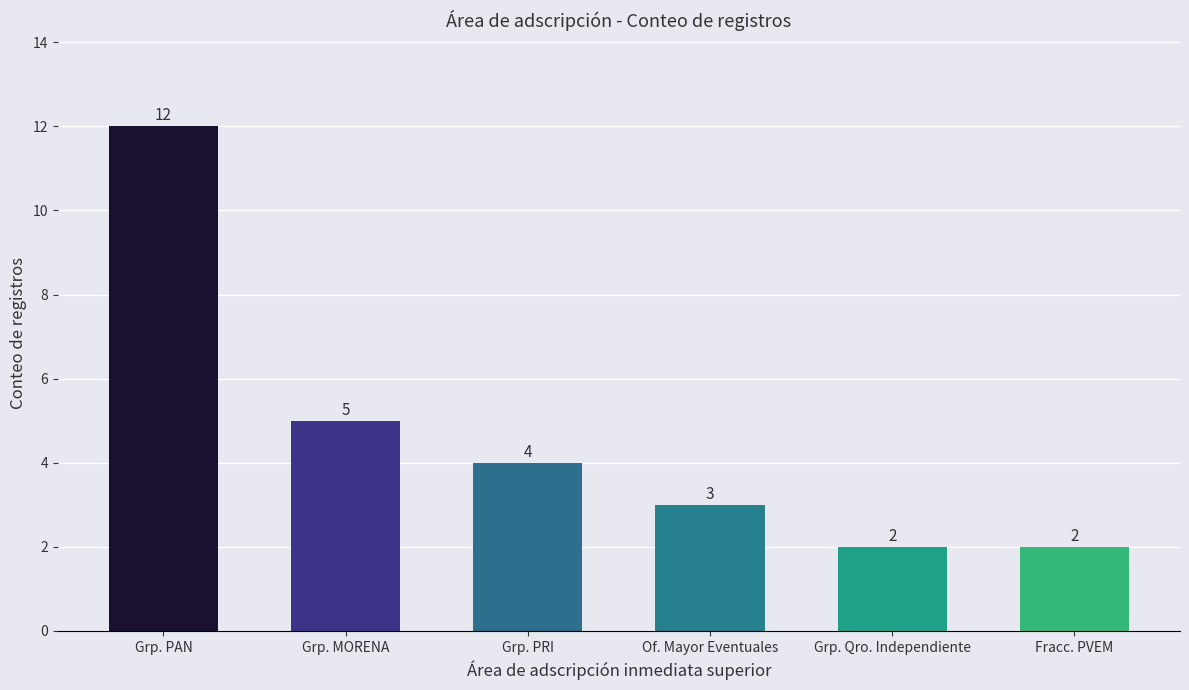

Reading left to right, list all the values displayed in this chart.

12	5	4	3	2	2